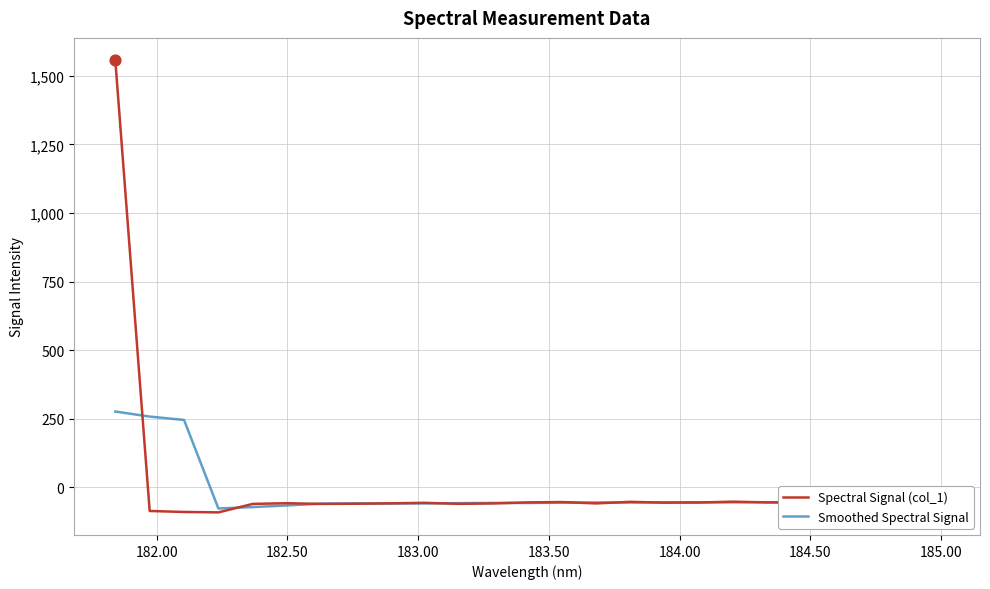

At how many categories does at least one series exceed 123?

3